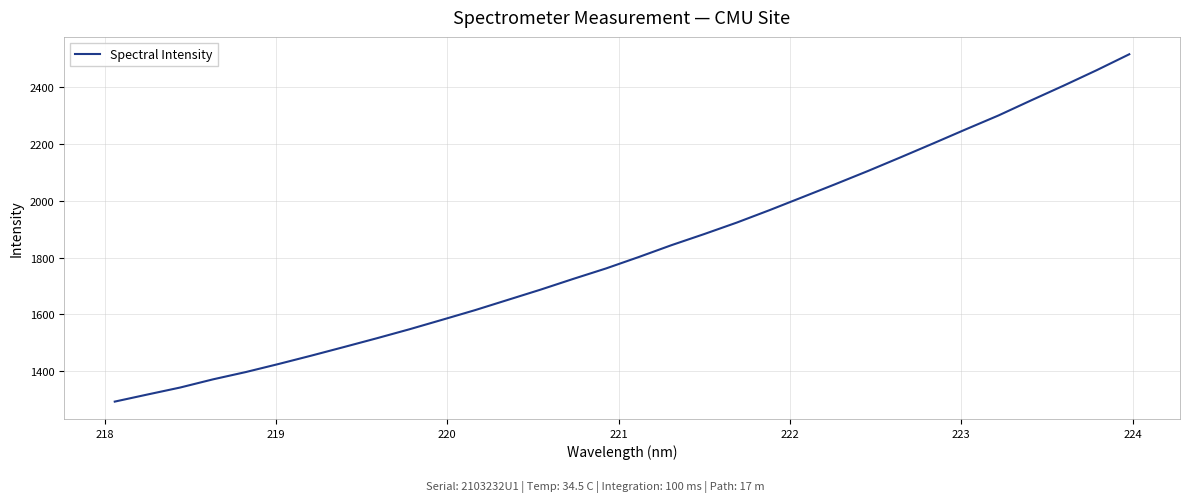

What is the difference between the maximum and minimum values?

1225.0